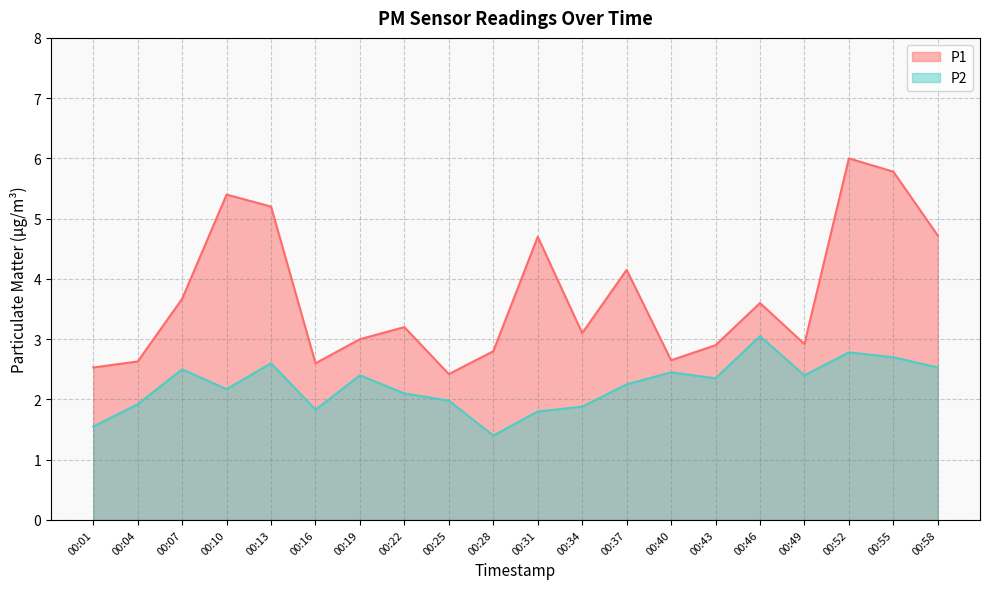

What are all the series names shown in the legend?

P1, P2